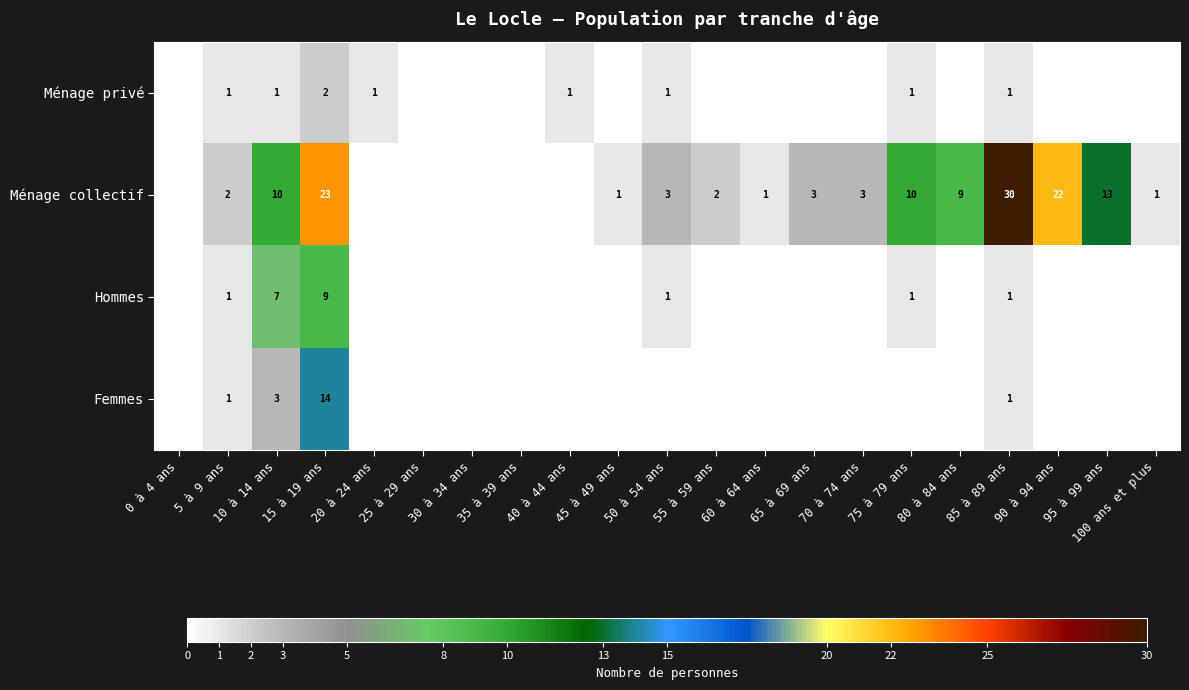

What is the sum of the Ménage collectif values at 95 à 99 ans and 75 à 79 ans?

23